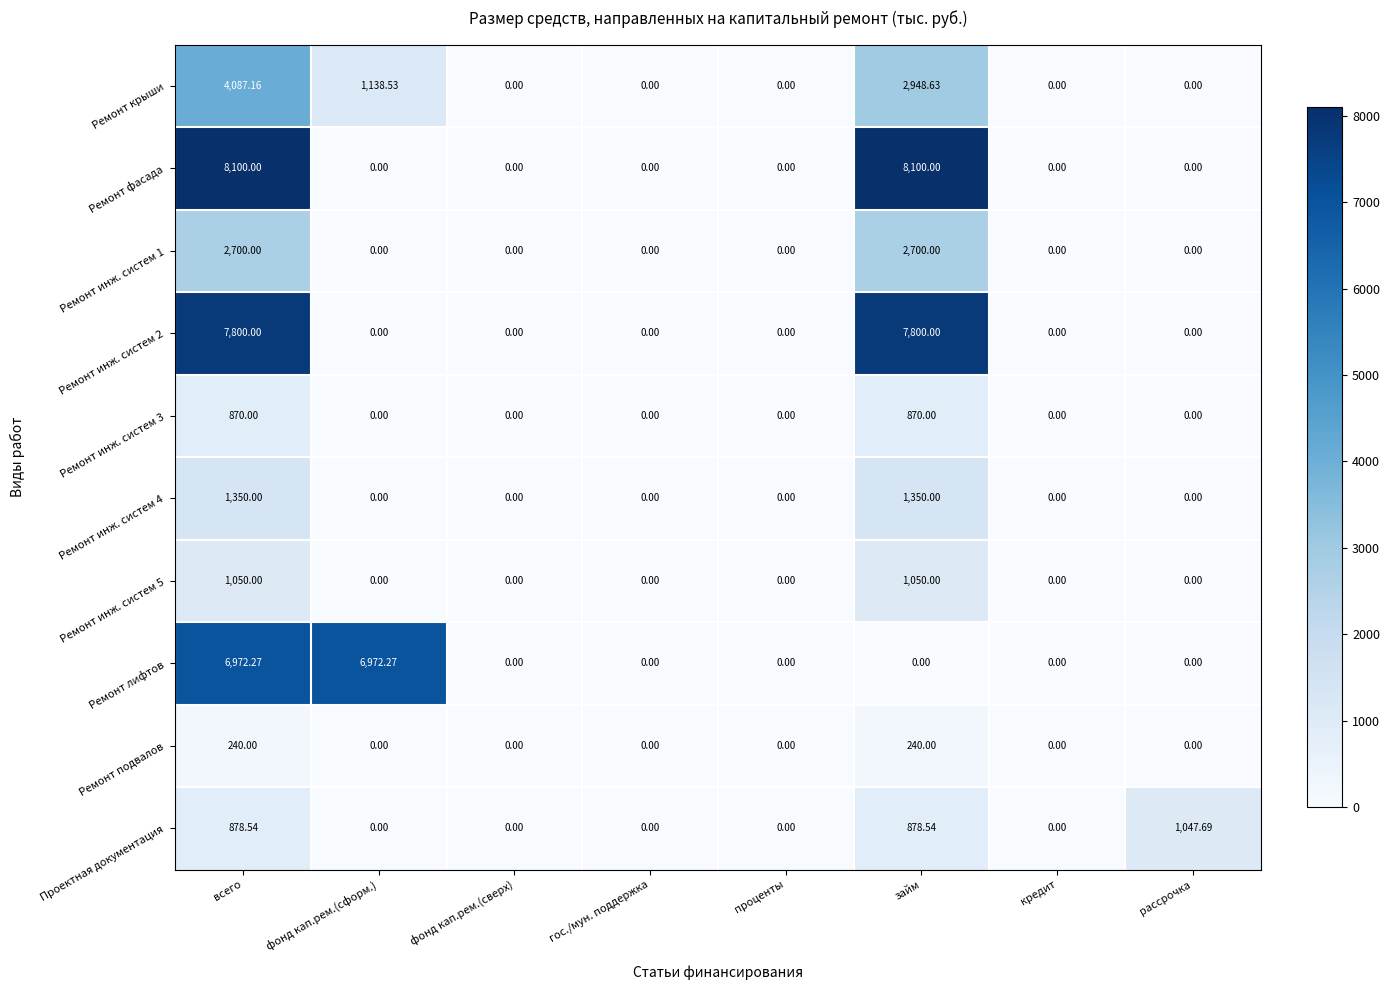

At which label does Проектная документация reach its peak?

рассрочка